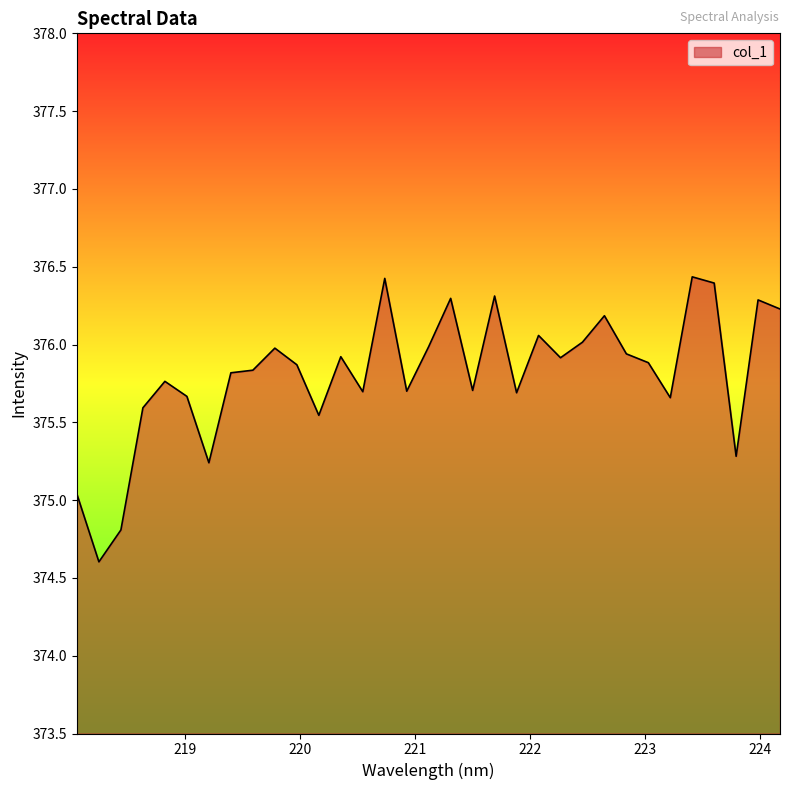

What is the difference between the maximum and minimum values?

1.8